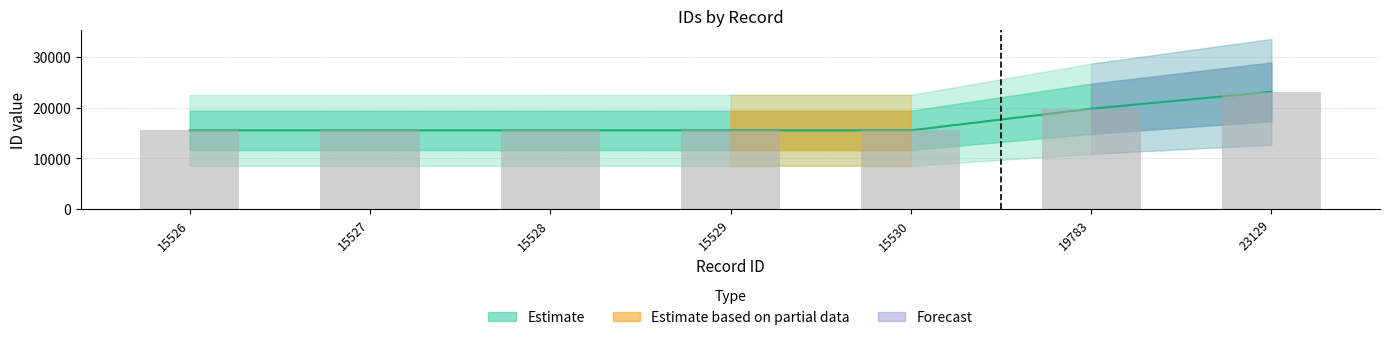

What is the approximate value of id_mid at 15527, to the nearest 100?

15500